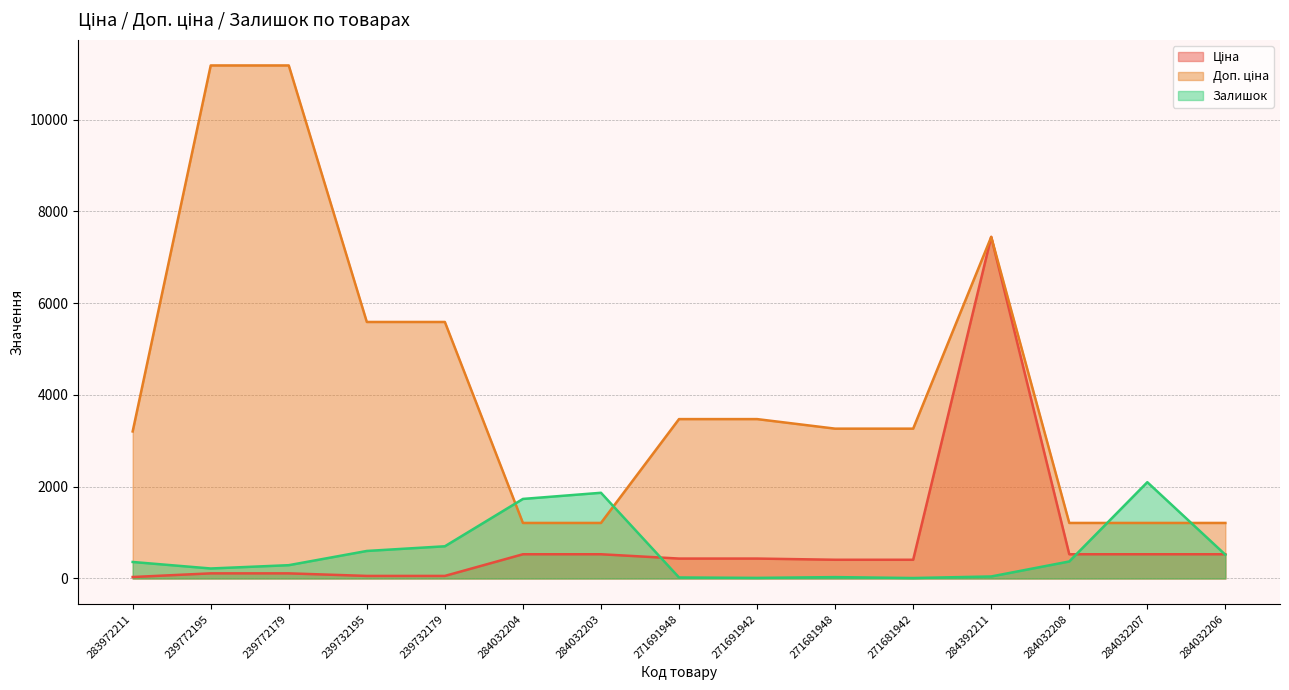

What is the approximate value of Залишок at 284032204?

1734.0